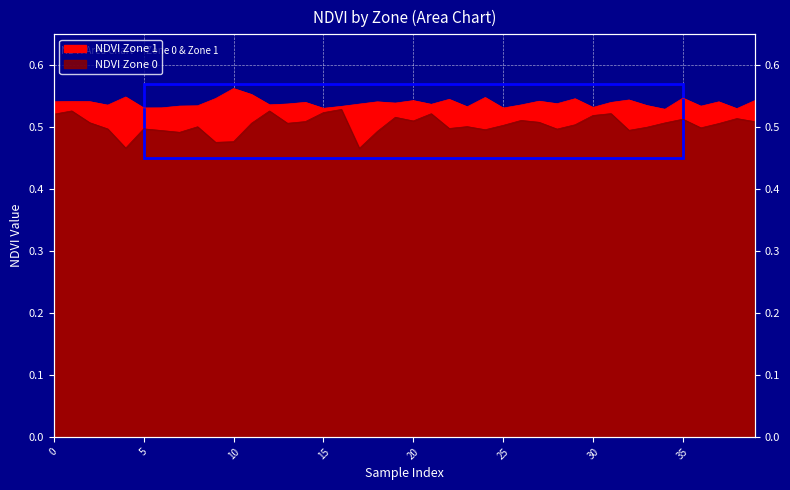

What is the value of the NDVI Zone 1 point at the 6th from the left?

0.5